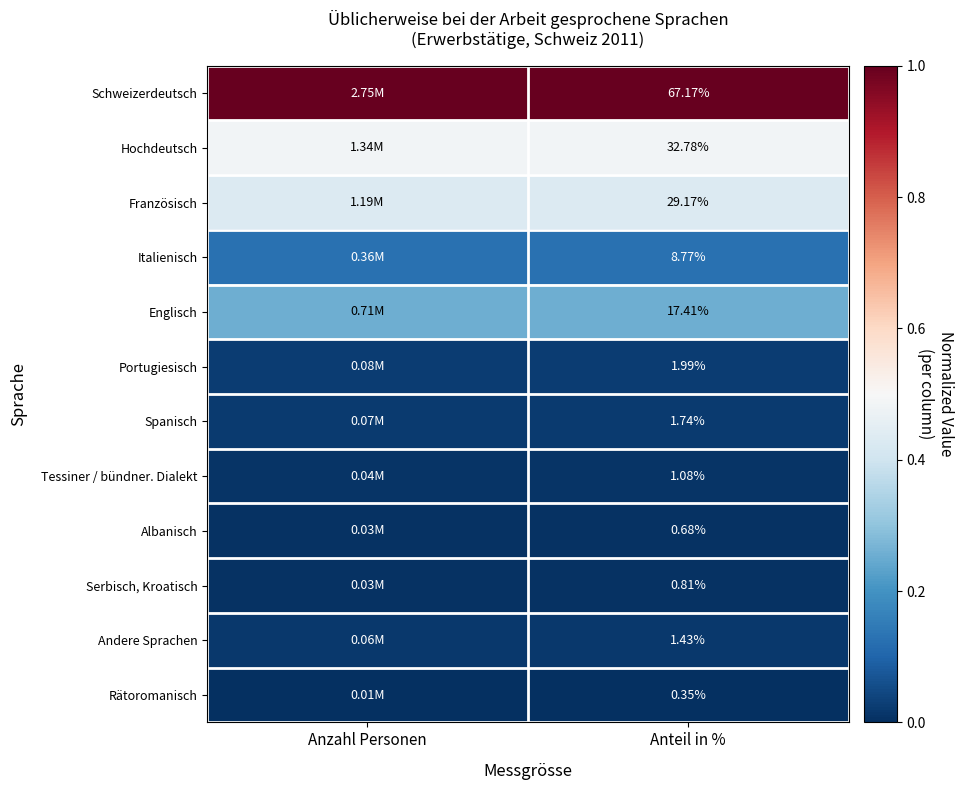

At which category is the sum across all series the highest?

Anzahl Personen